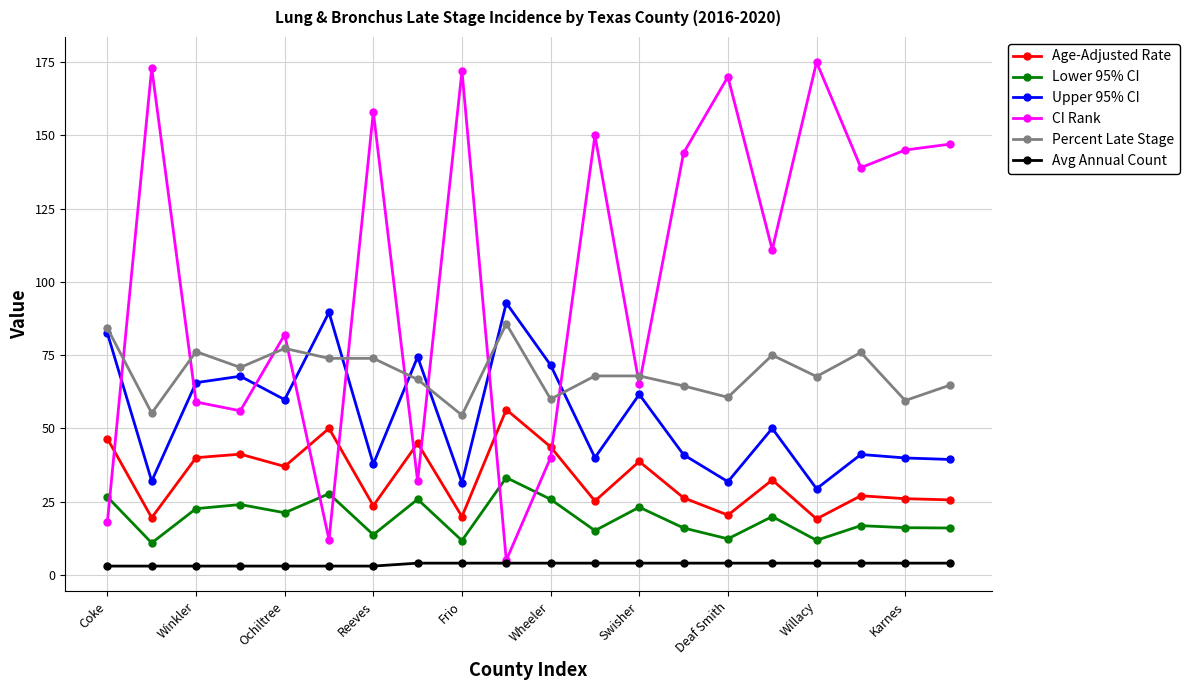

How many lines are shown in the chart?

6